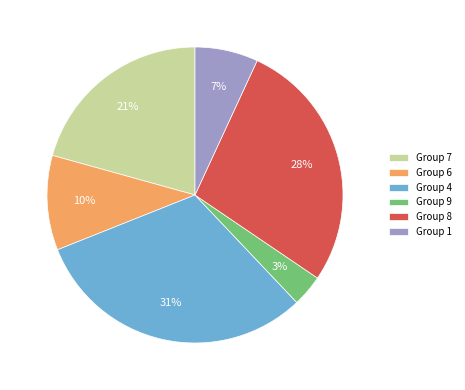

Is the sum of Group 4 and Group 8 greater than half?

Yes